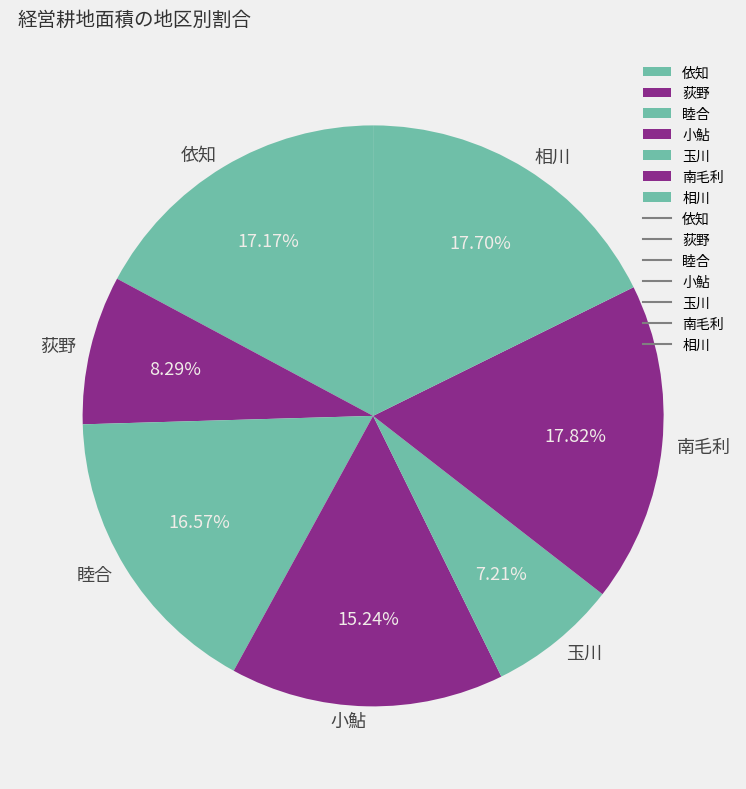

What percentage is the 南毛利 slice, to the nearest percent?

18%